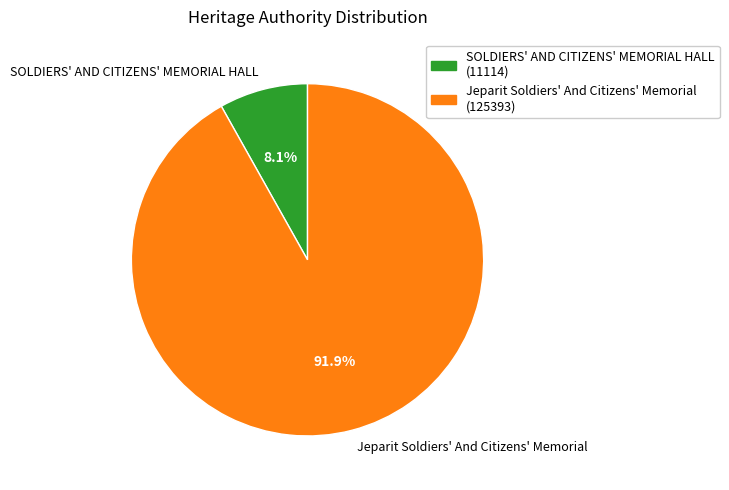

Rank the categories by value from lowest to highest.

SOLDIERS' AND CITIZENS' MEMORIAL HALL, Jeparit Soldiers' And Citizens' Memorial